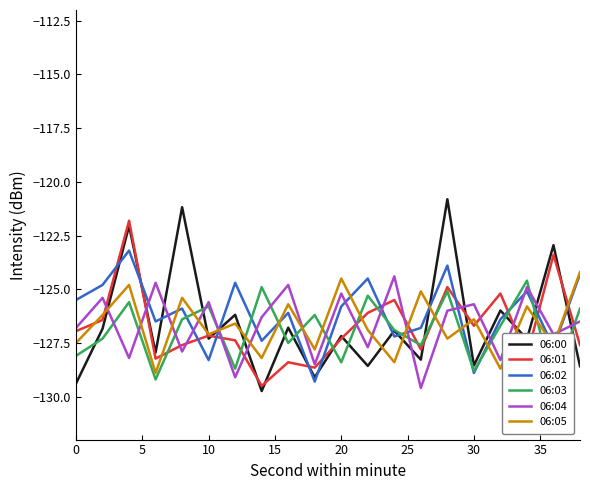

Which series has the largest total across all categories?

06:02